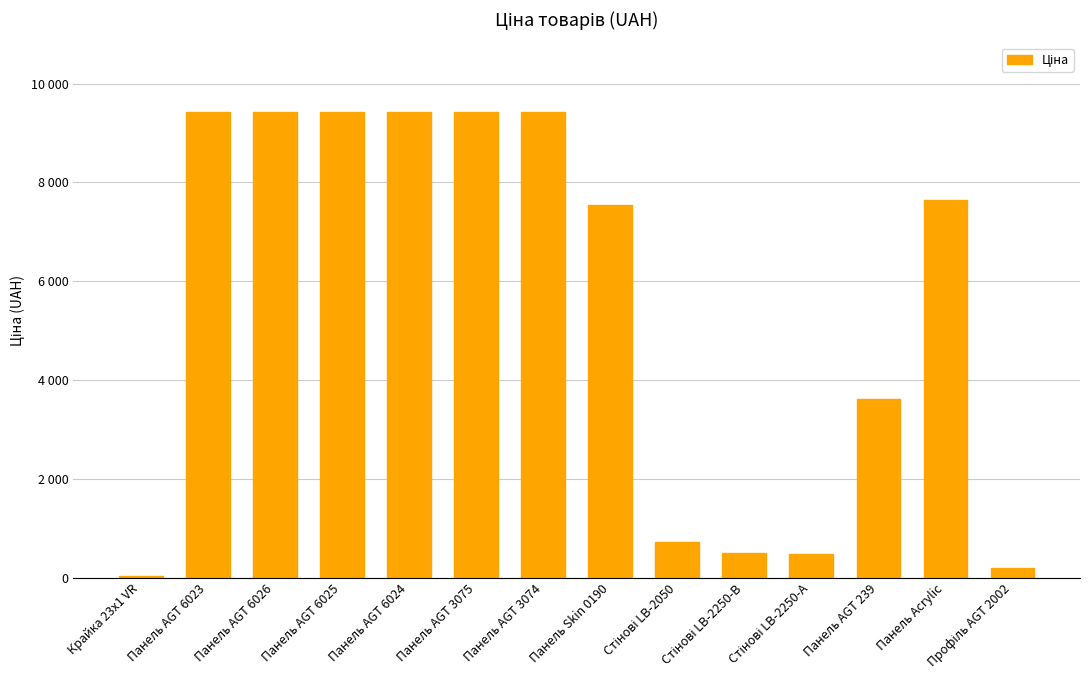

Are the bars horizontal?

No